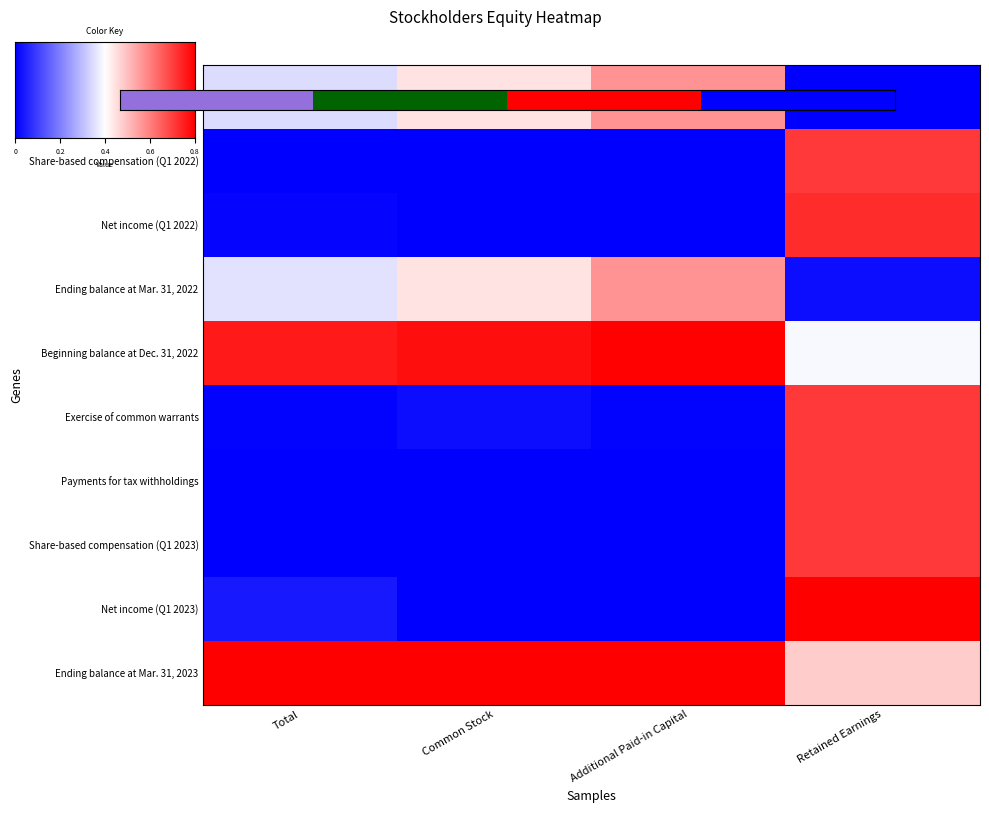

Between Common Stock and Additional Paid-in Capital, which is larger?

Additional Paid-in Capital